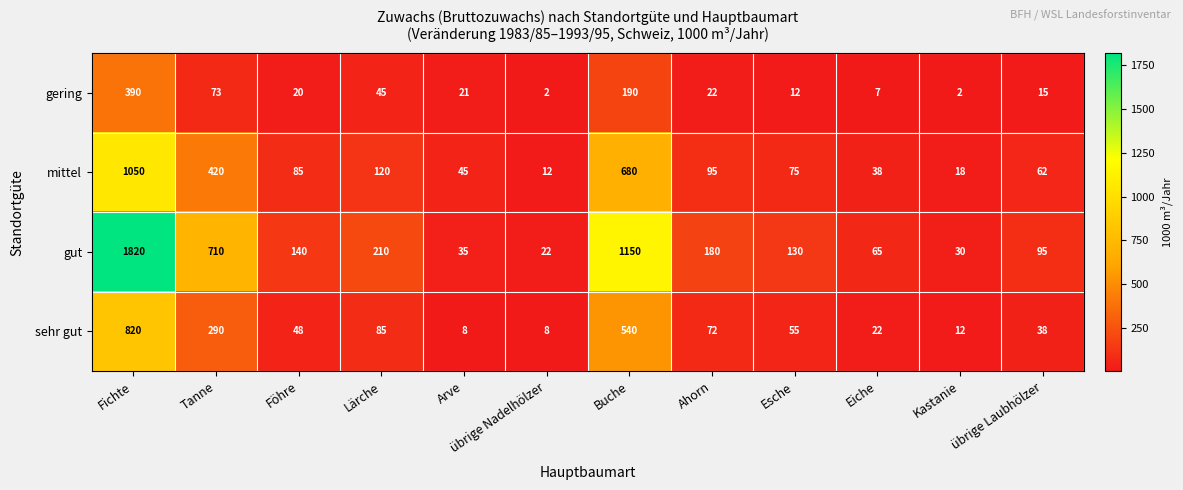

What is the sum of the mittel values at Buche and übrige Laubhölzer?

742